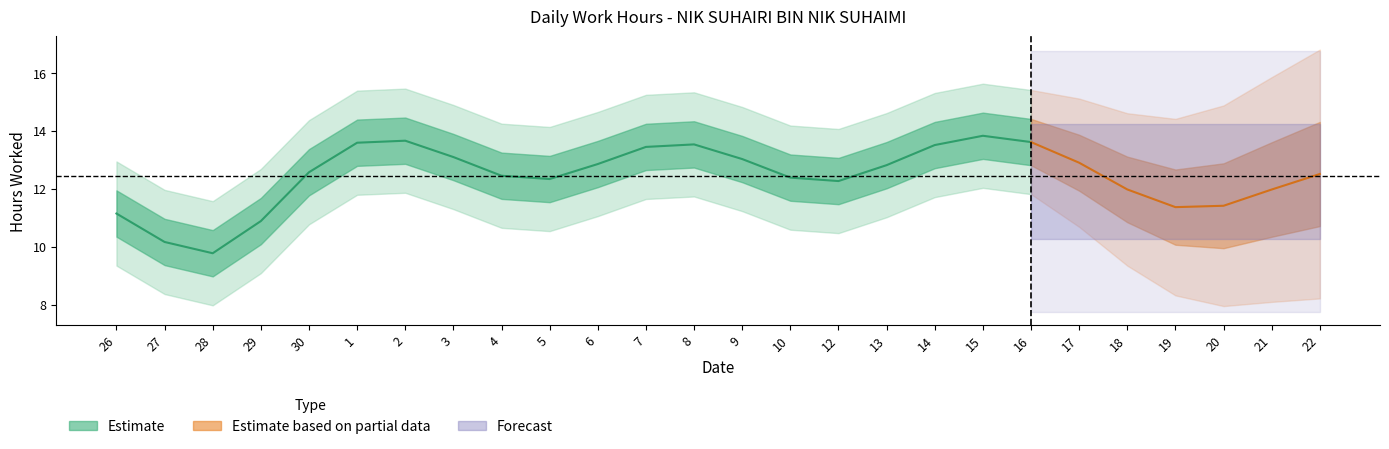

How many values in the Low series are below 14?

10